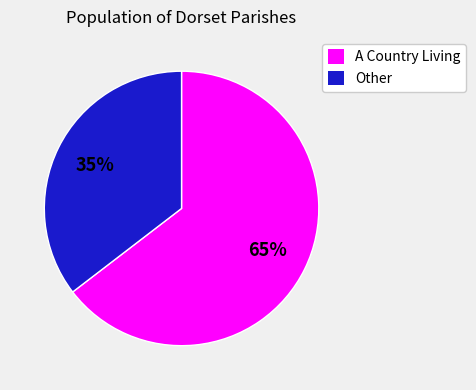

How many segments does this pie chart have?

2